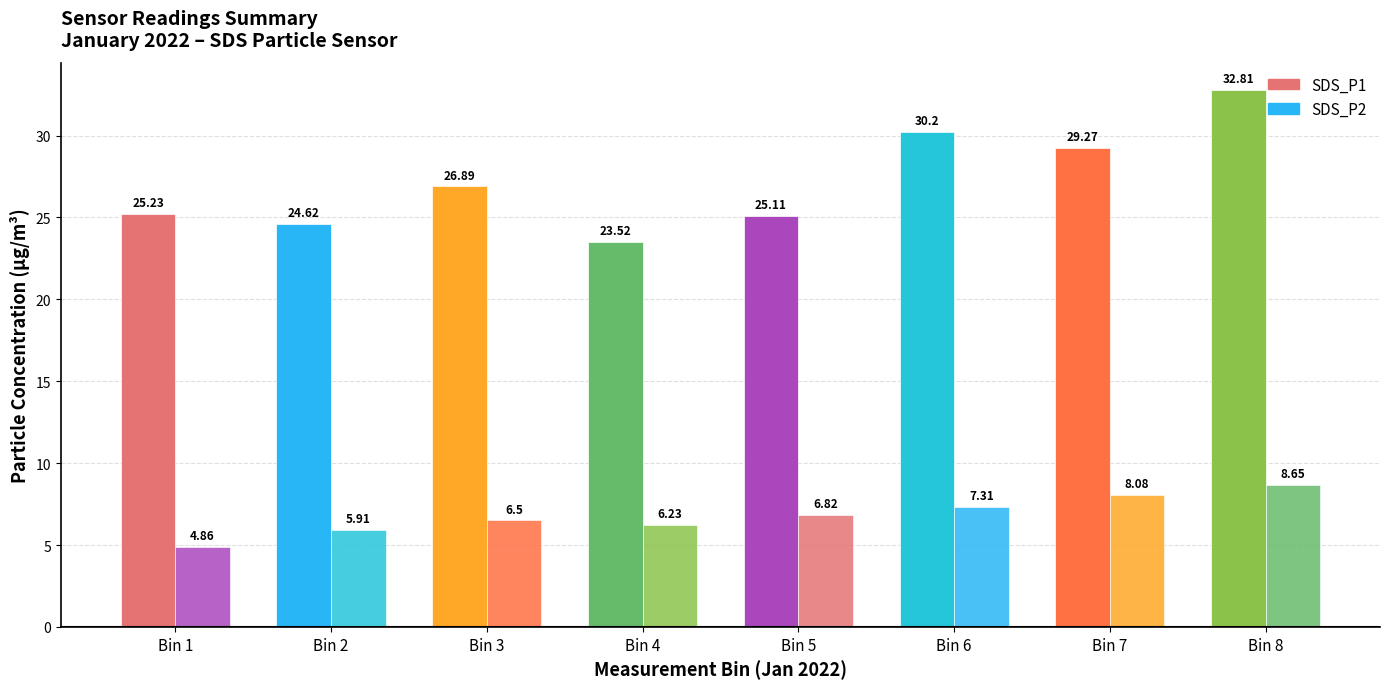

Reading right to left, transcribe all the data shown in this chart.

SDS_P1: Bin 8=32.8	Bin 7=29.3	Bin 6=30.2	Bin 5=25.1	Bin 4=23.5	Bin 3=26.9	Bin 2=24.6	Bin 1=25.2
SDS_P2: Bin 8=8.7	Bin 7=8.1	Bin 6=7.3	Bin 5=6.8	Bin 4=6.2	Bin 3=6.5	Bin 2=5.9	Bin 1=4.9